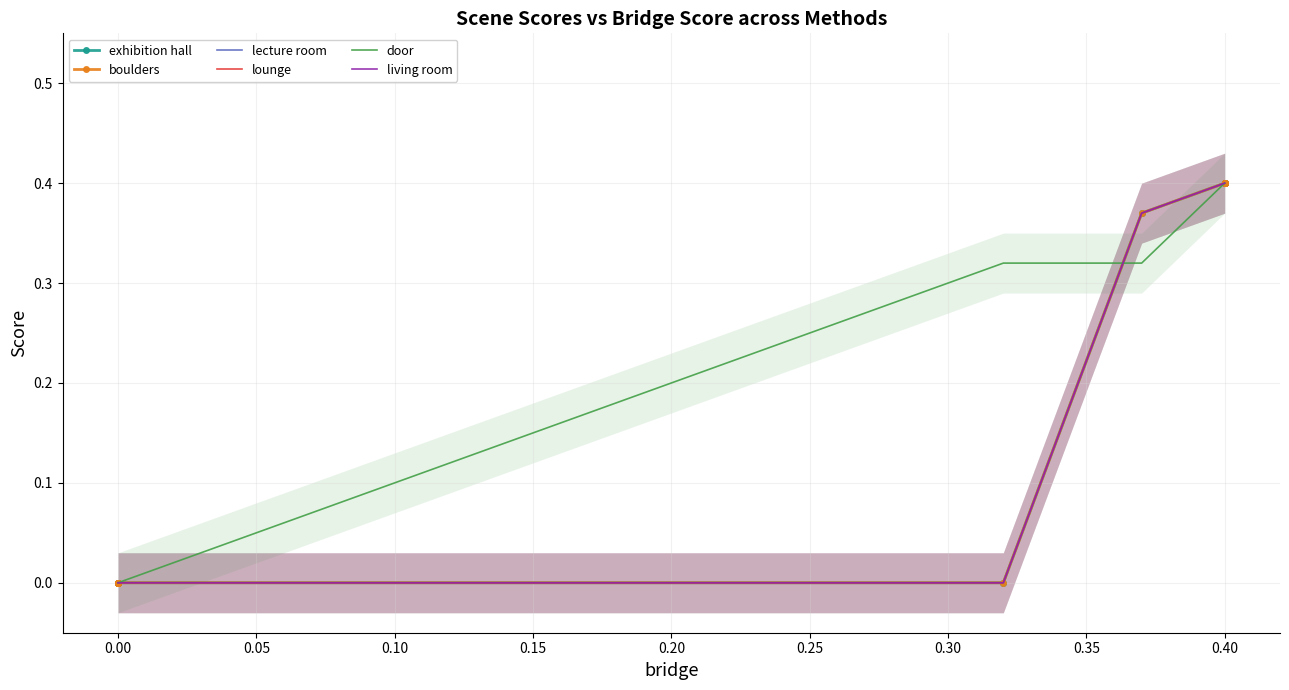

Which series has the largest range (max minus min)?

exhibition hall